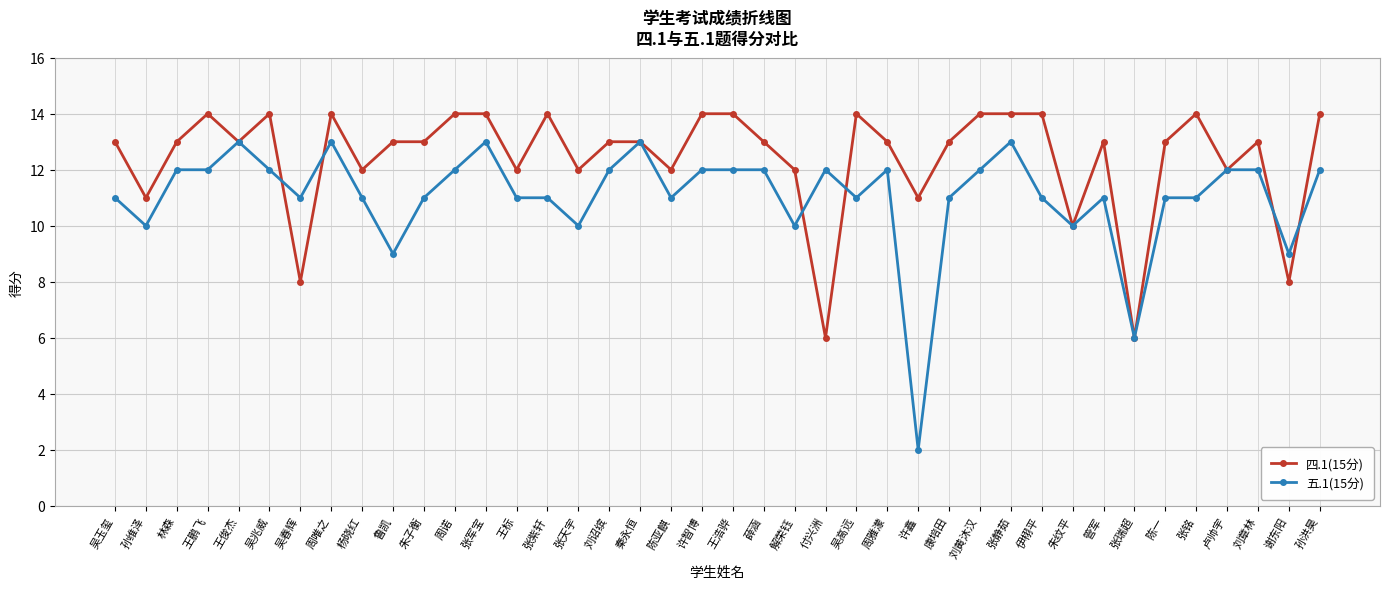

Is this an area chart (filled region under the line)?

No